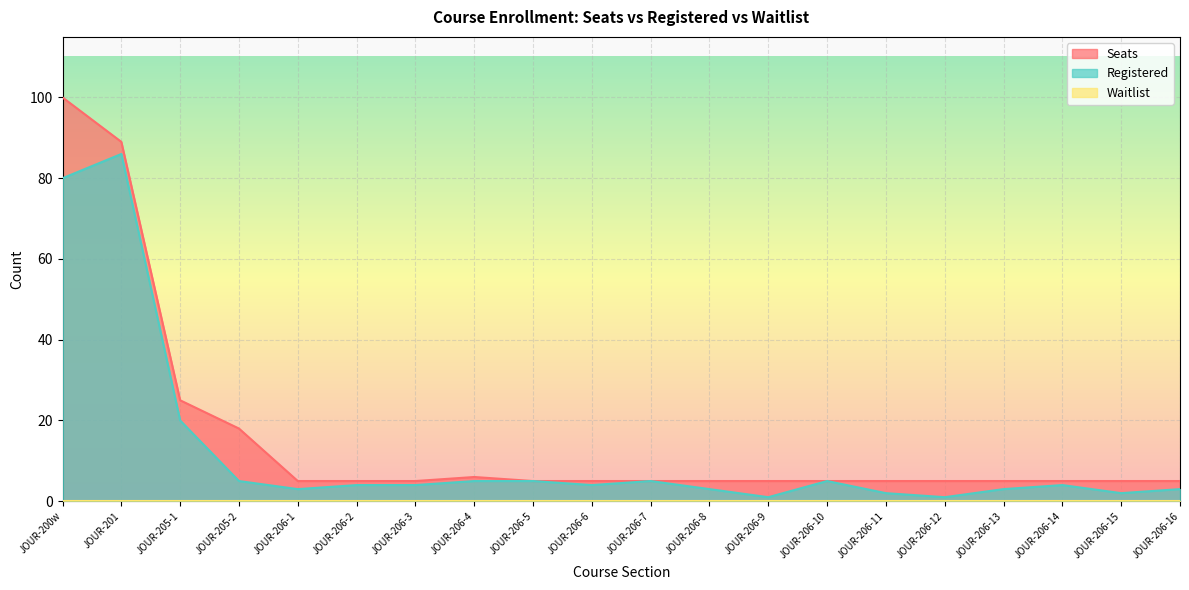

The Seats series shows 8 at JOUR-206-13. True or false?

False